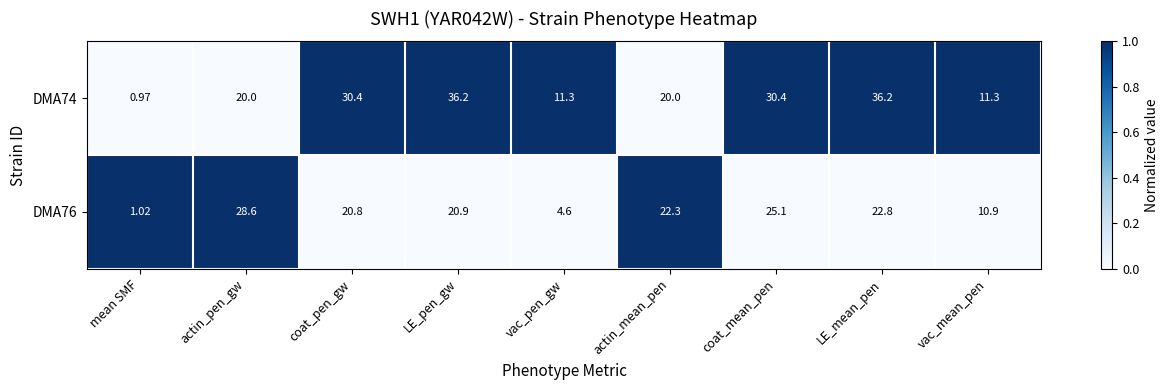

What is the total value across all series at mean SMF?

2.0